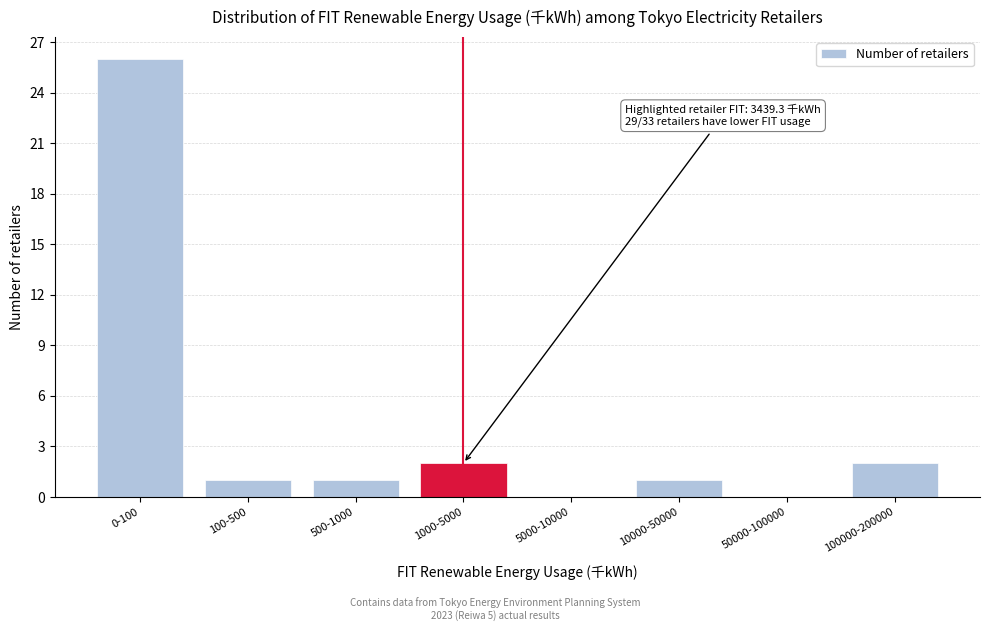

Reading left to right, transcribe all the data shown in this chart.

0-100=26	100-500=1	500-1000=1	1000-5000=2	5000-10000=0	10000-50000=1	50000-100000=0	100000-200000=2